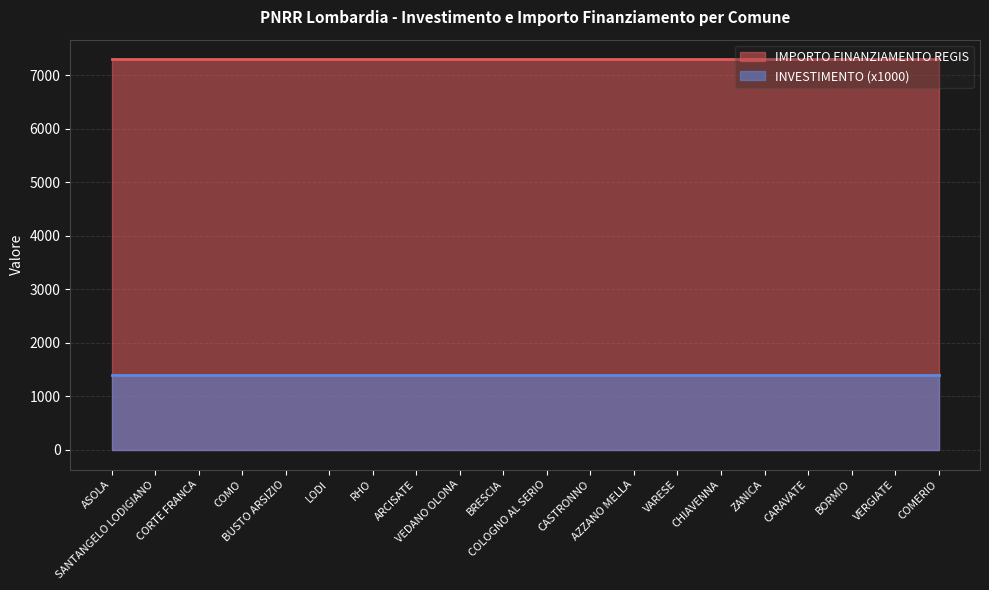

Between ZANICA and CARAVATE, which series saw the biggest shift?

INVESTIMENTO